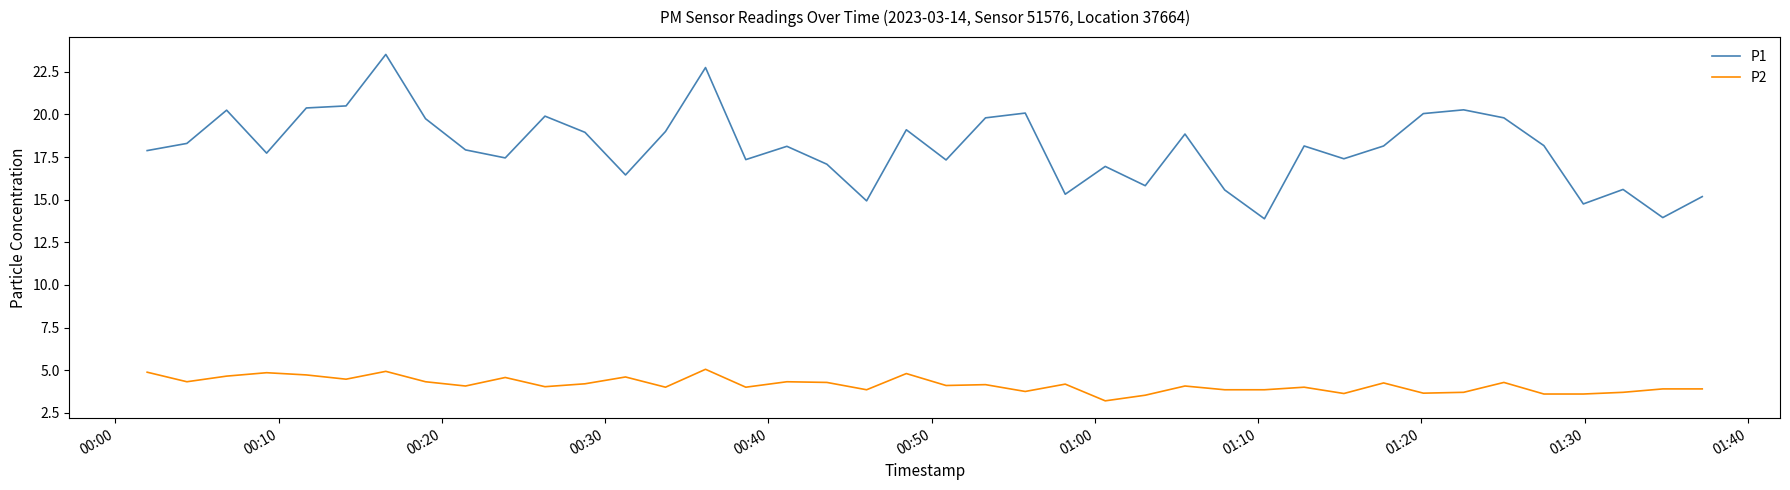

Does the chart have visible grid lines?

No